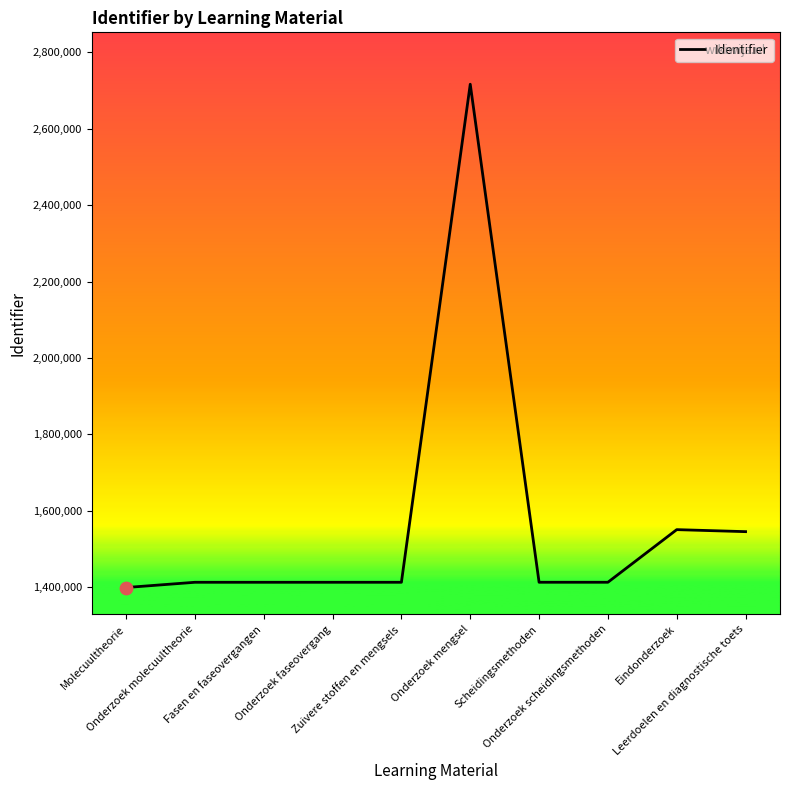

What is the minimum value shown in the chart?

1399298